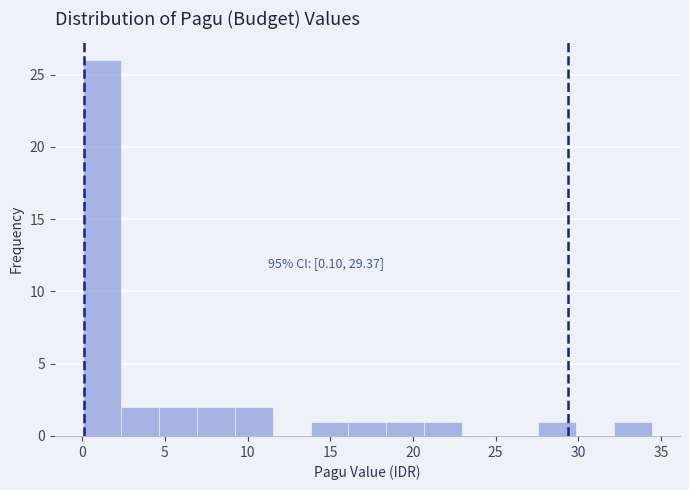

Over which range of the x-axis is the bar tallest?

0.0 to 2.5